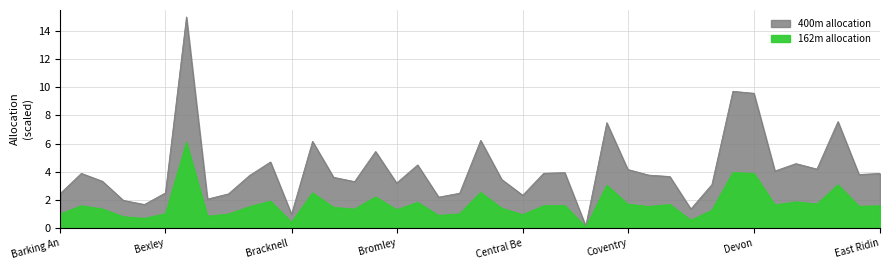

Where is the first local maximum for 162m allocation?

Barnet